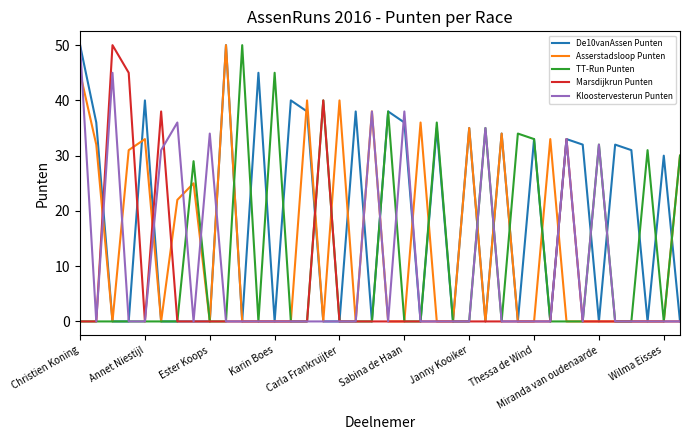

What is the maximum value for Asserstadsloop Punten?

50